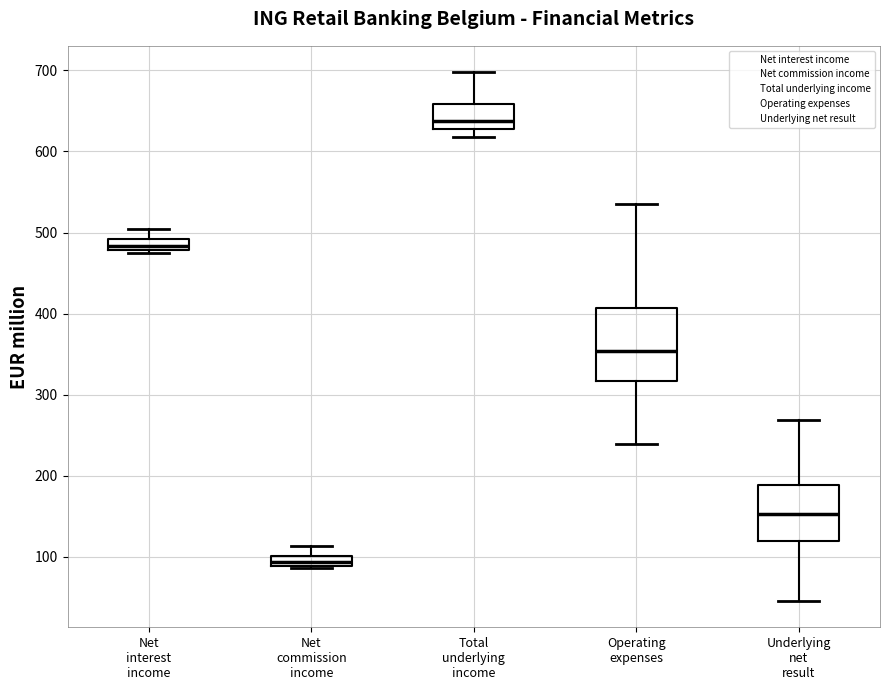

Where does the lower whisker of the box for Operating expenses end on the y-axis? The values are not printed on the chart, so give them approximately, as read against the axis.

240